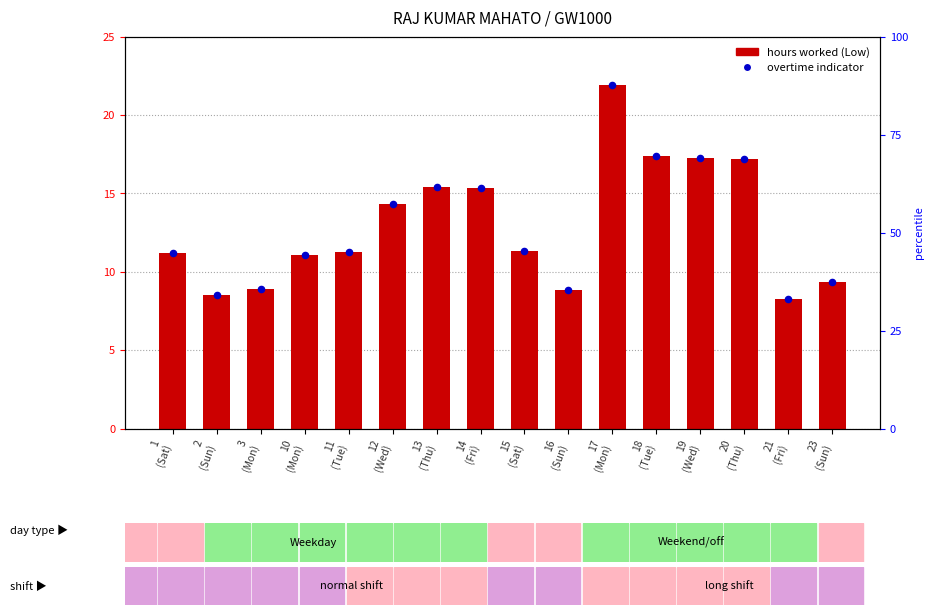

What is the total value across all series at 23
(Sun)?

18.6